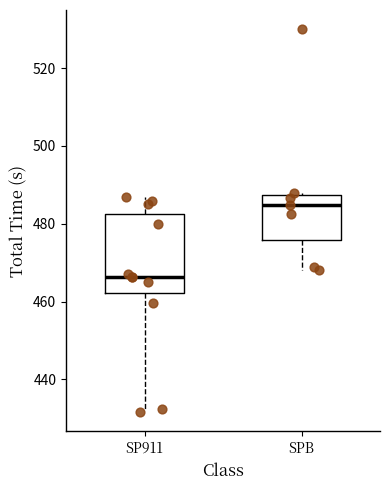

Which box has the highest median line?

SPB